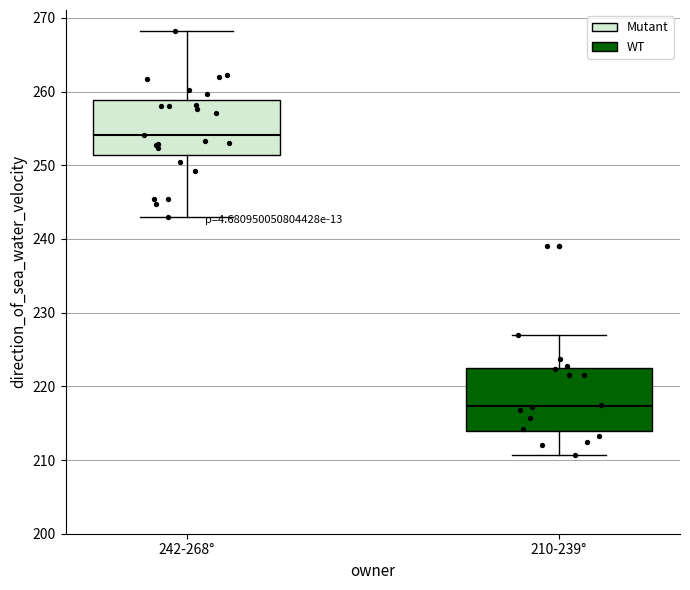

Which box's median line is the highest?

242-268°